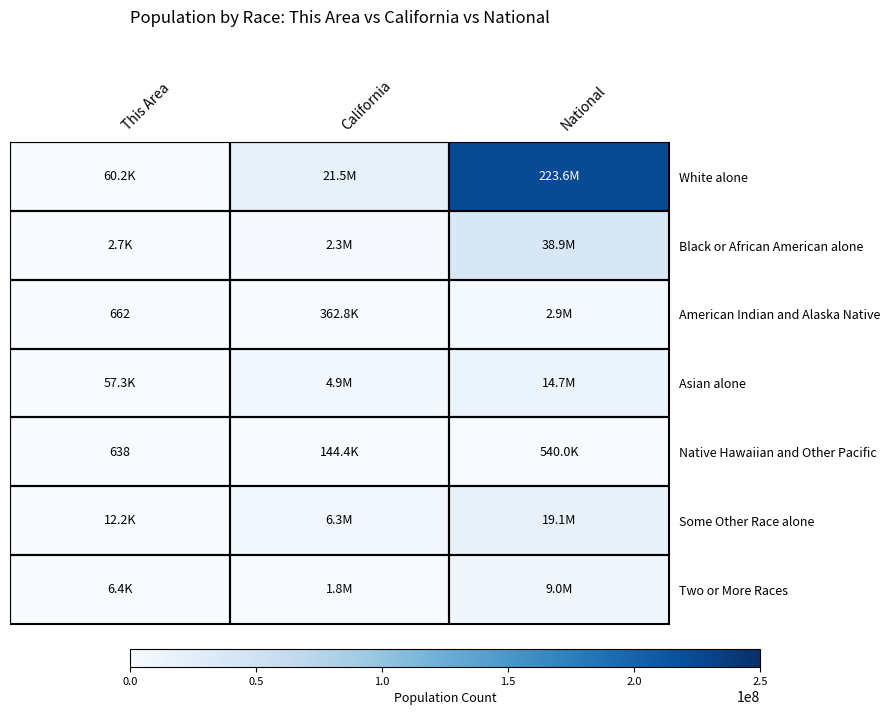

What is the maximum value shown in the chart?

223553265